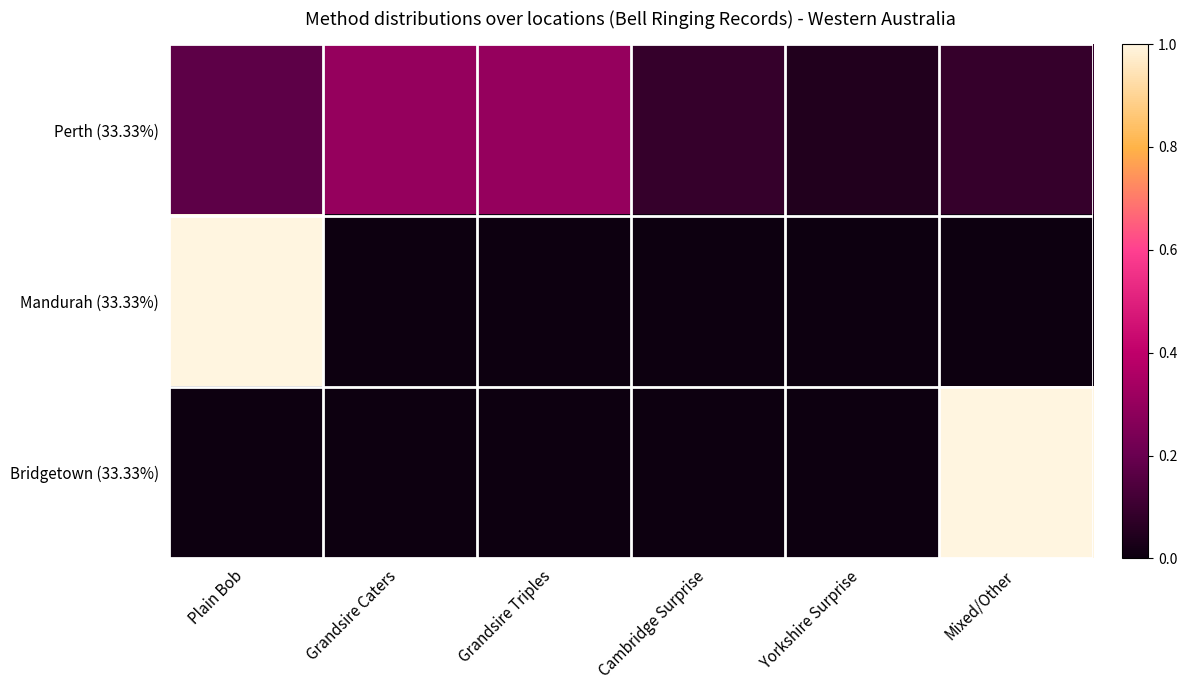

At which category is the sum across all series the highest?

Plain Bob